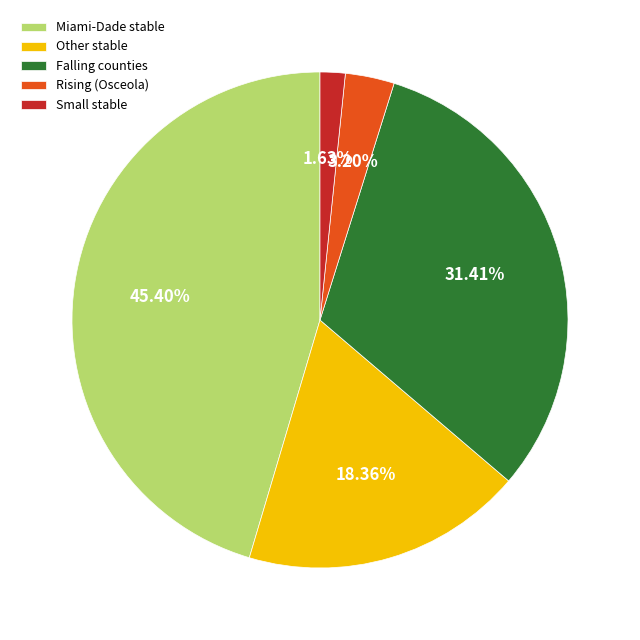

What is the ratio of the value at Miami-Dade stable to the value at Falling counties?

1.4